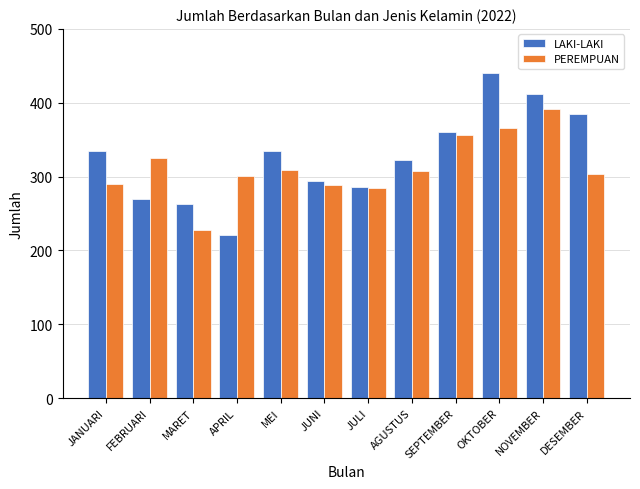

Which series has the largest range (max minus min)?

LAKI-LAKI